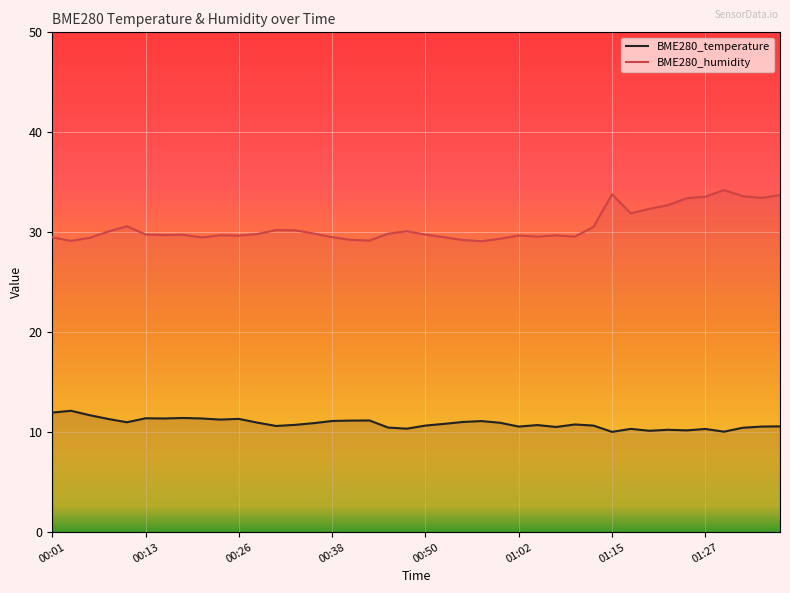

What is the highest value of the BME280_temperature series?

12.1